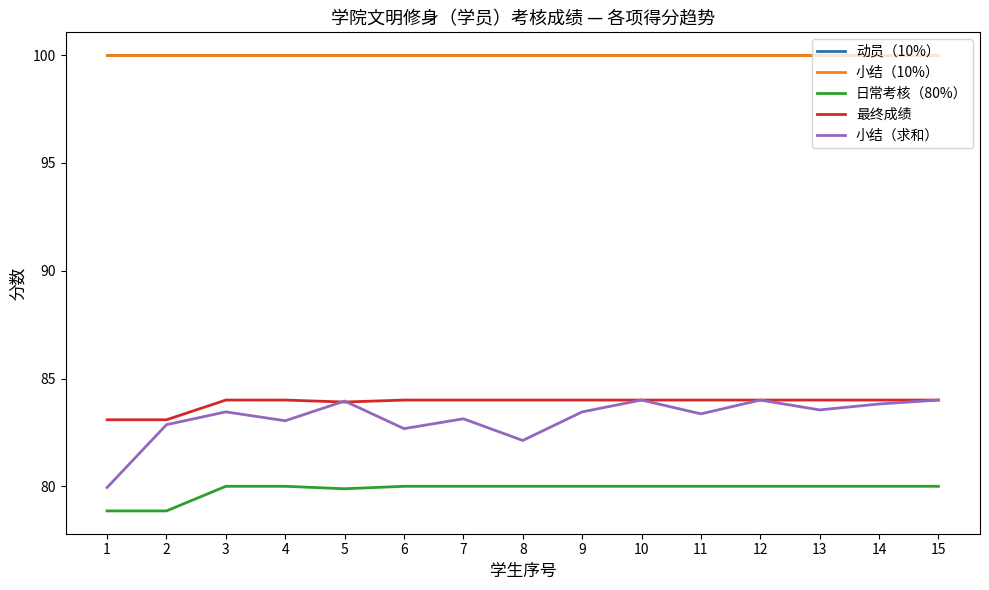

Does the chart have visible grid lines?

No